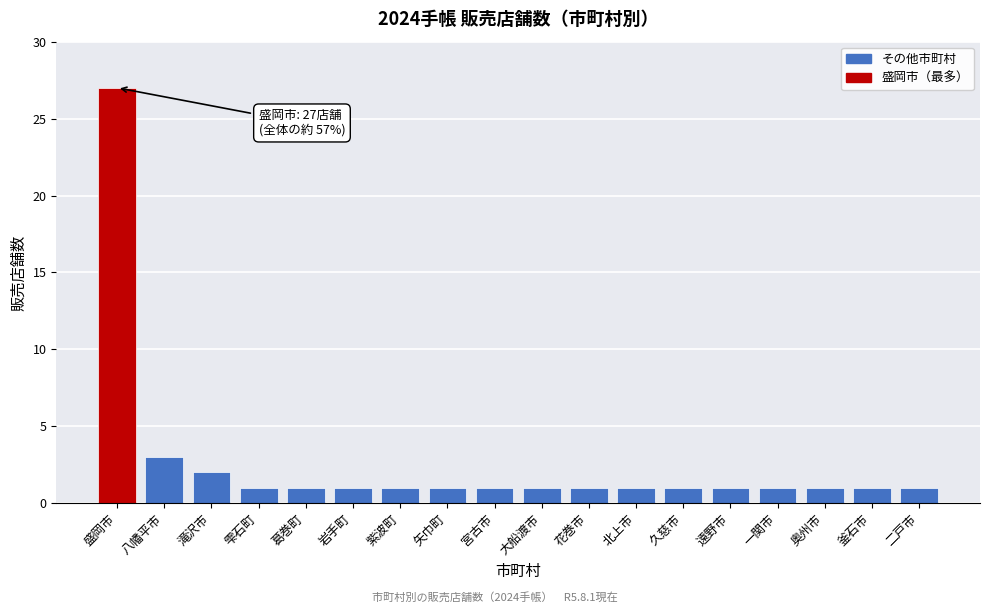

Reading right to left, list all the values displayed in this chart.

1	1	1	1	1	1	1	1	1	1	1	1	1	1	1	2	3	27